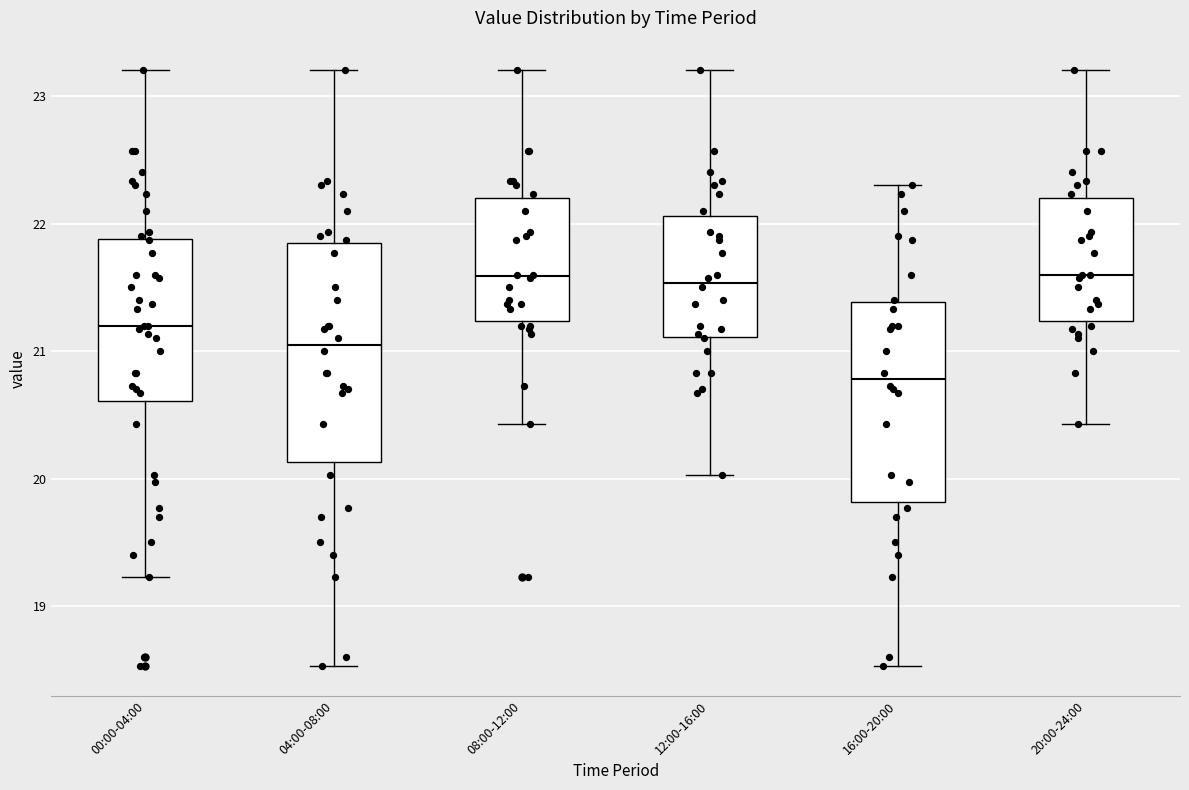

Where does the median line of the box for 04:00-08:00 sit on the y-axis? The values are not printed on the chart, so give them approximately, as read against the axis.

21.1